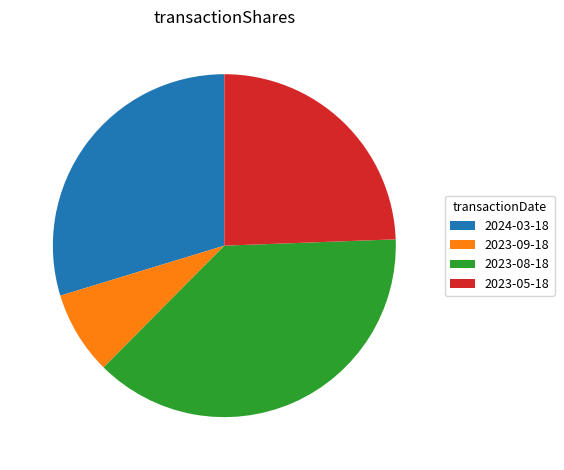

Which slice is the largest?

2023-08-18